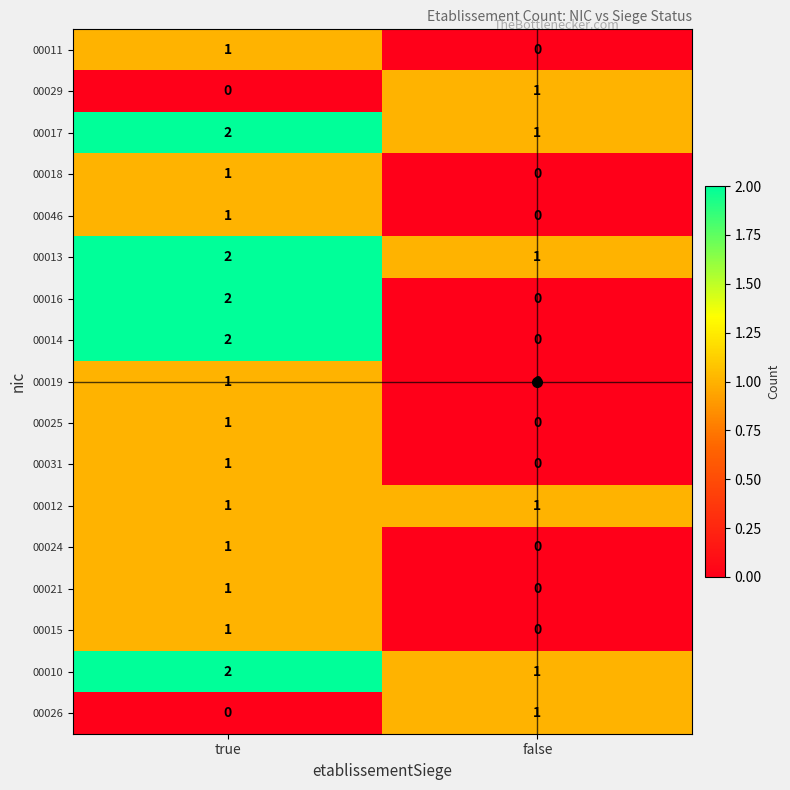

What is the sum of all 00017 values?

3